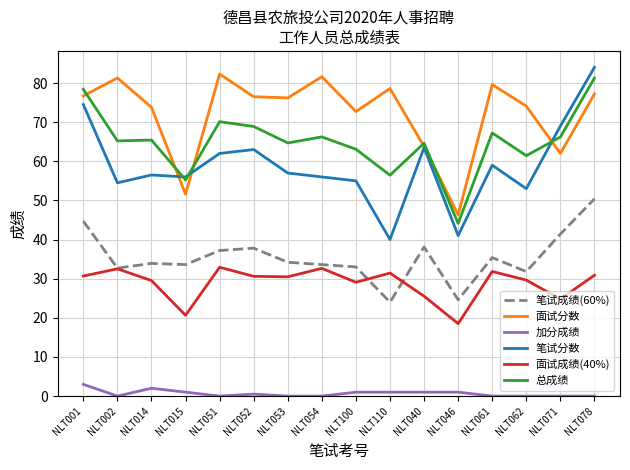

What is the sum of the 面试分数 values at NLT054 and NLT051?

163.9